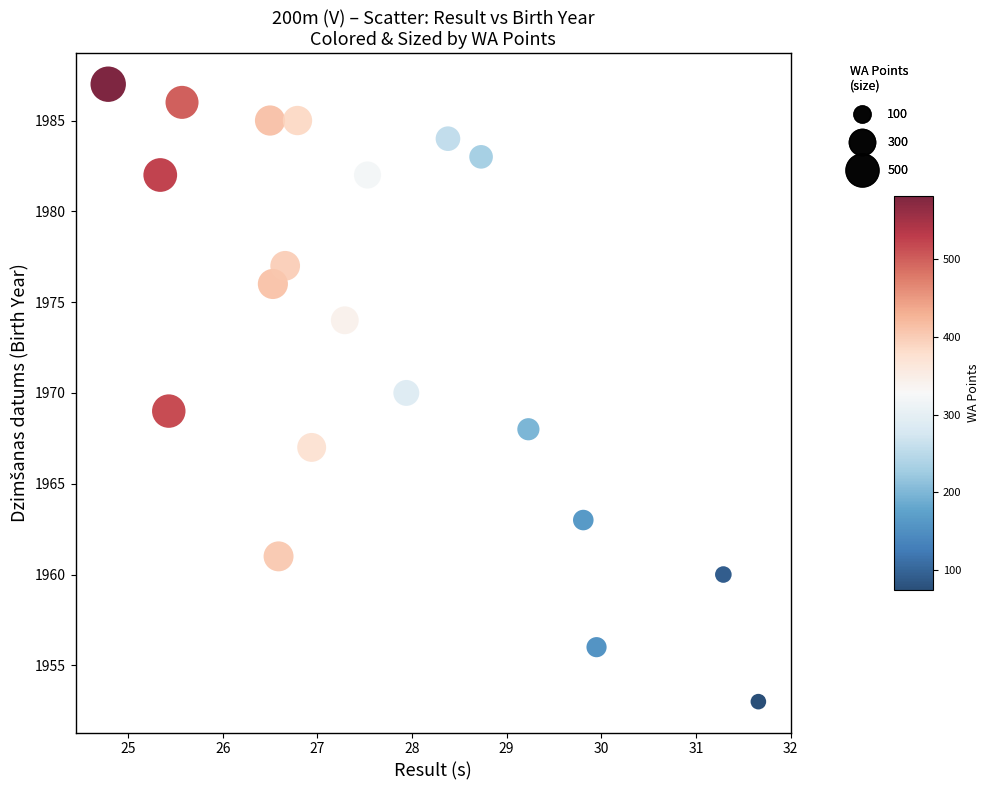

What is the range of Y values (max minus min)?

34